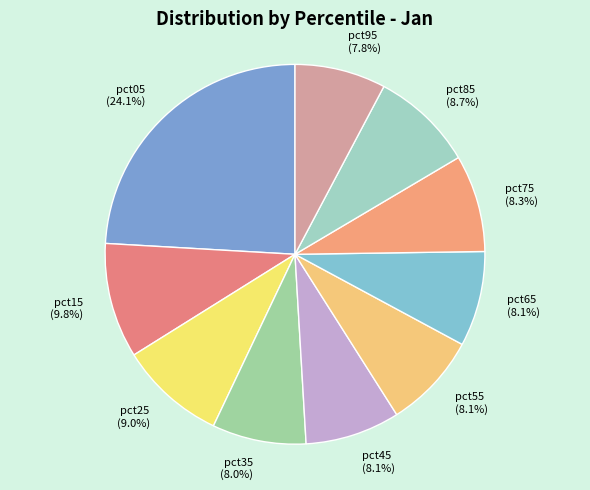

To the nearest percent, what is the average slice percentage?

10%